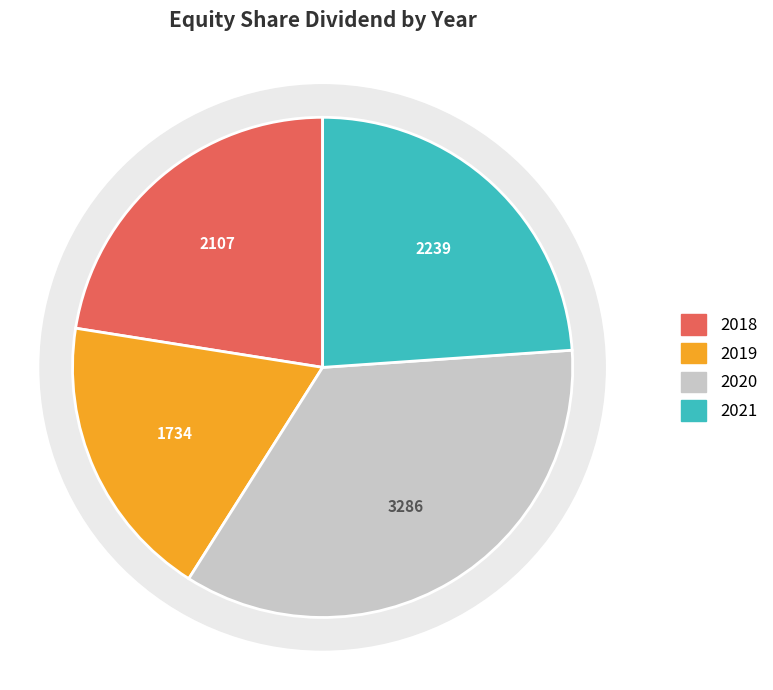

What is the ratio of the value at Equity Share Dividend 2019 to the value at Equity Share Dividend 2021?

0.8